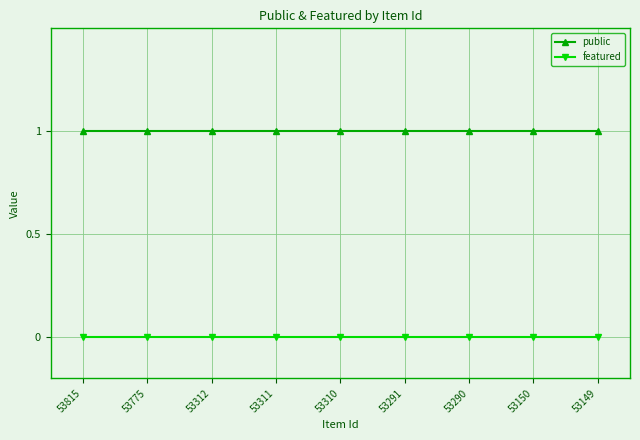

At 53150, list the series in order from smallest to largest.

featured, public